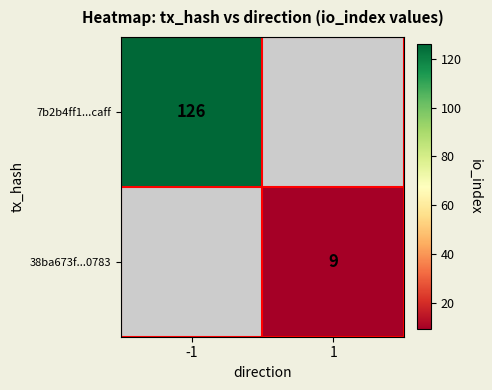

Is the value of 38ba673f...0783 at 1 greater than the value of 7b2b4ff1...caff at -1?

No